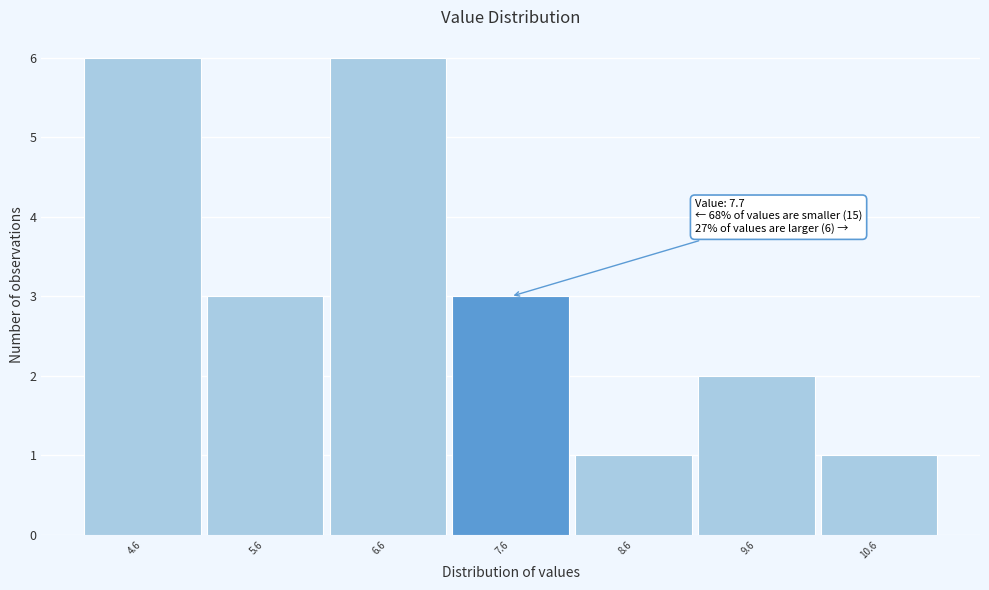

Reading left to right, list all the values displayed in this chart.

6	3	6	3	1	2	1